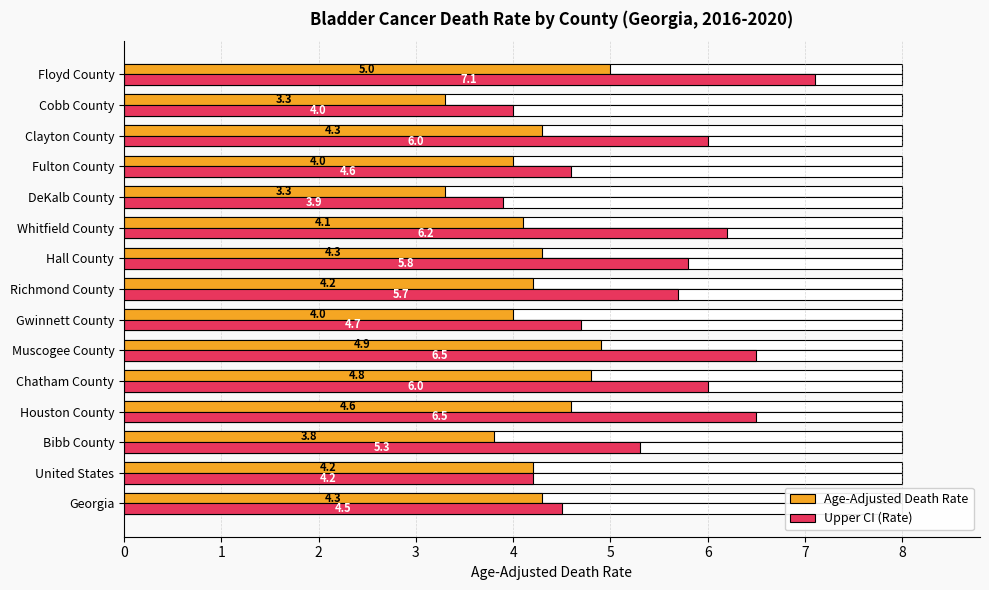

Rank the series by their average value, from highest to lowest.

Upper CI (Rate), Age-Adjusted Death Rate